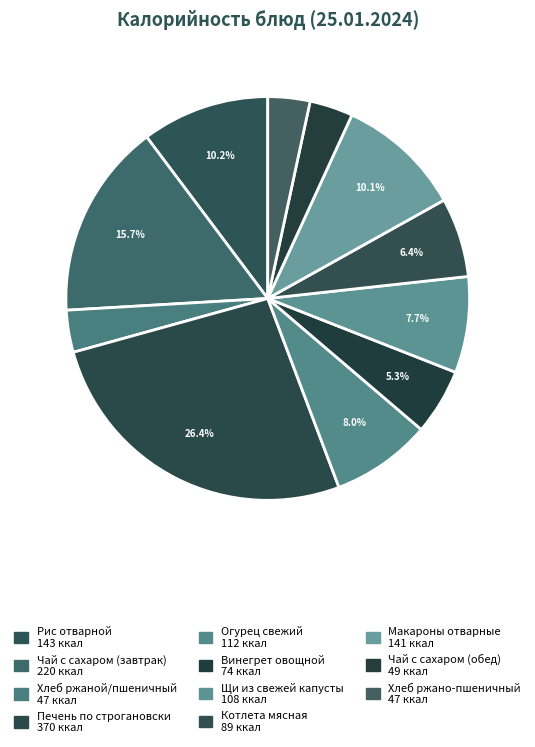

Do Печень по строгановски and Хлеб ржаной/пшеничный together represent more than half of the pie?

No